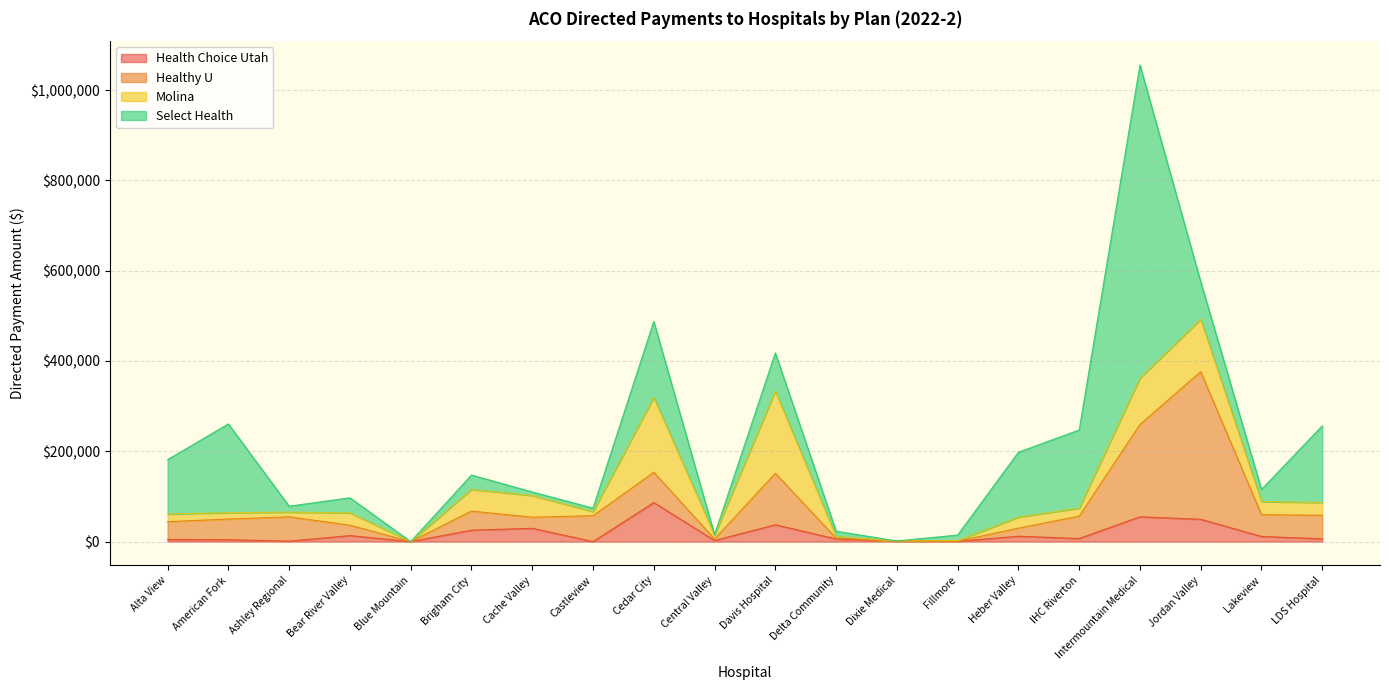

What is the total value across all series at Jordan Valley?

575454.2